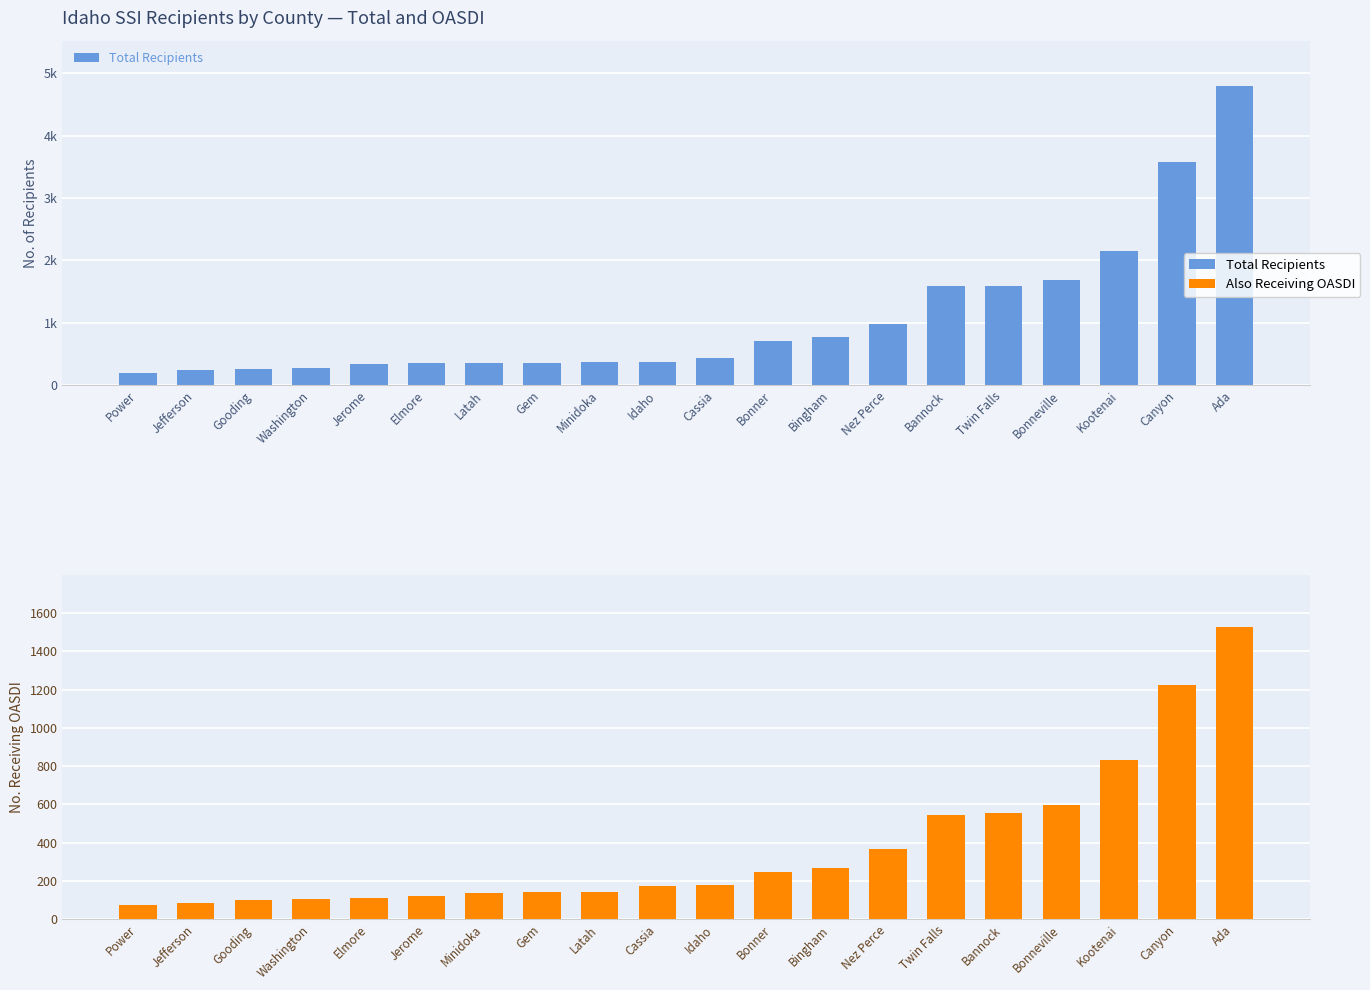

List the series in order of their peak value, lowest first.

Also Receiving OASDI, Total Recipients